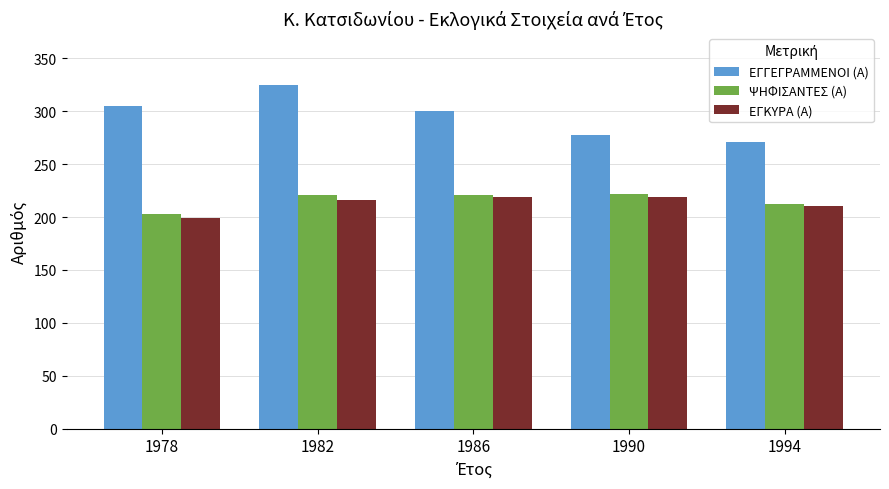

What is the difference between the ΕΓΚΥΡΑ (Α) values at 1982 and 1990?

3